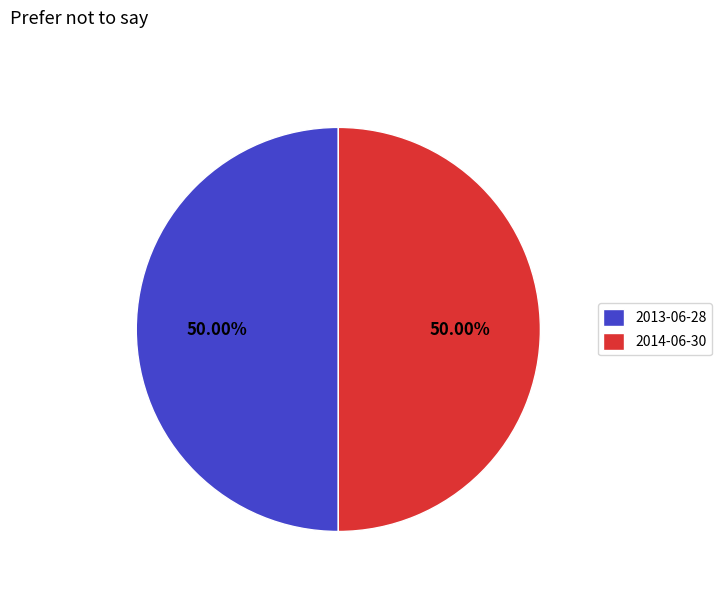

What is the ratio of the value at 2013-06-28 to the value at 2014-06-30?

1.0